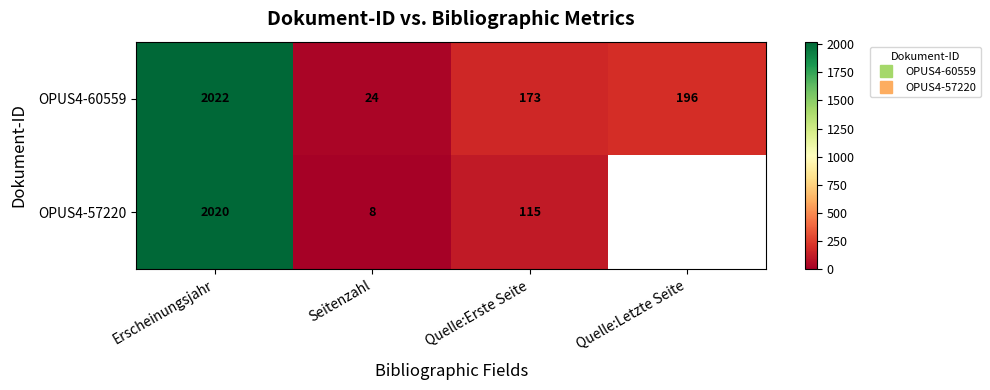

What is the difference between the maximum and minimum values in the OPUS4-57220 series?

2012.0